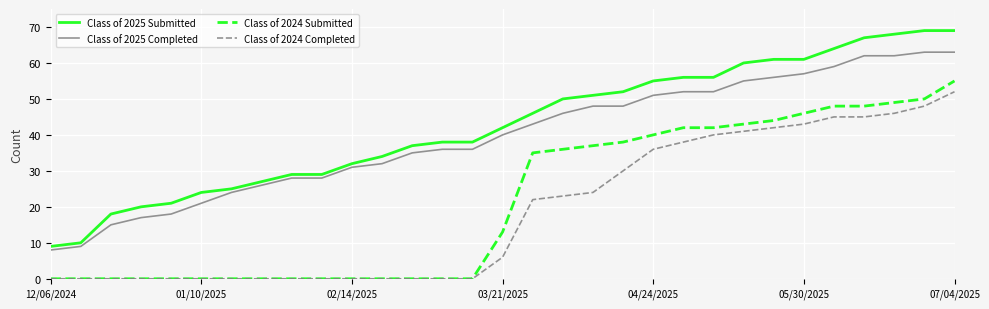

True or false: Class of 2024 Completed and Class of 2025 Completed cross at least once.

False